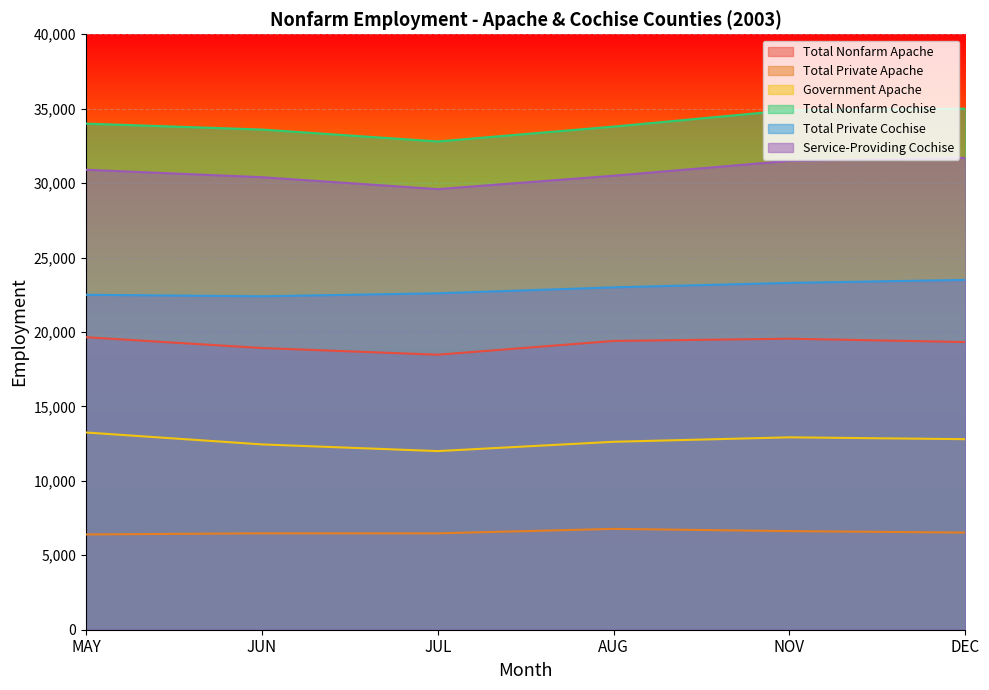

Reading left to right, what are all the values shown in this chart?

Total Nonfarm Apache: 19650	18925	18475	19400	19550	19325
Total Private Apache: 6400	6475	6475	6775	6625	6525
Government Apache: 13250	12450	12000	12625	12925	12800
Total Nonfarm Cochise: 34000	33600	32800	33800	34900	35000
Total Private Cochise: 22500	22400	22600	23000	23300	23500
Service-Providing Cochise: 30900	30400	29600	30500	31500	31700